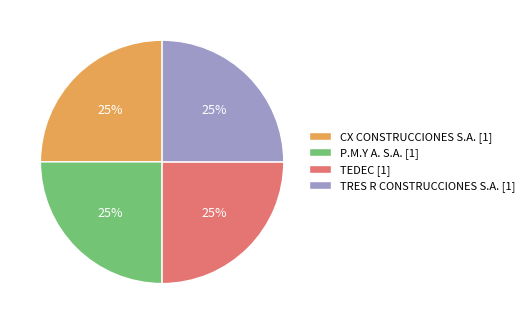

To the nearest percent, what is the combined percentage of TEDEC [1] and CX CONSTRUCCIONES S.A. [1]?

50%